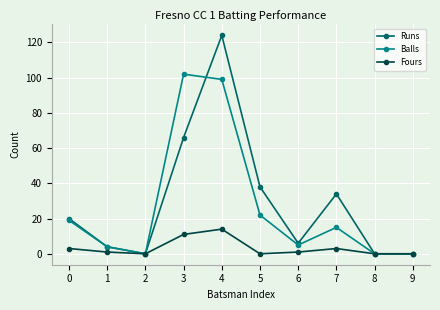

Which series has the widest spread of values?

Runs